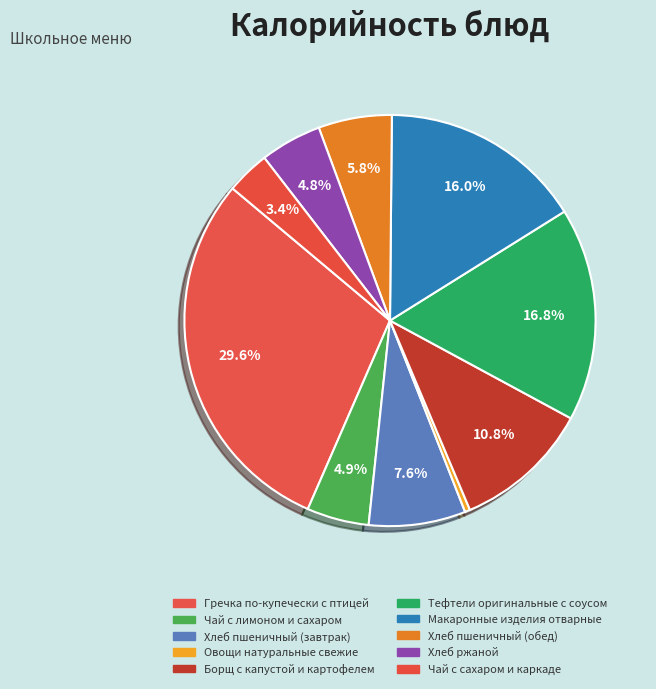

Is there a majority slice in this chart?

No